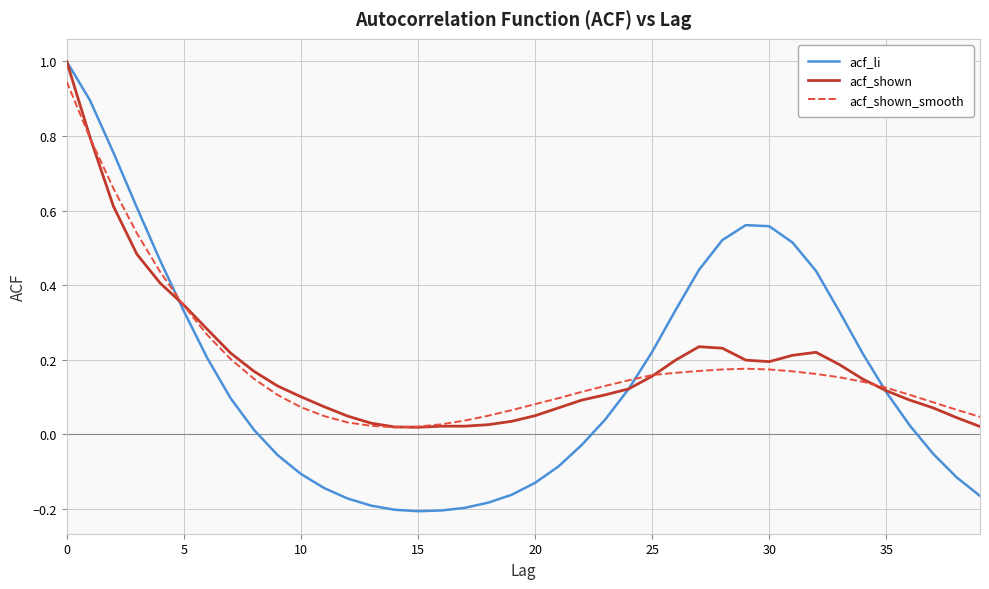

What is the sum of all acf_shown values?

7.6